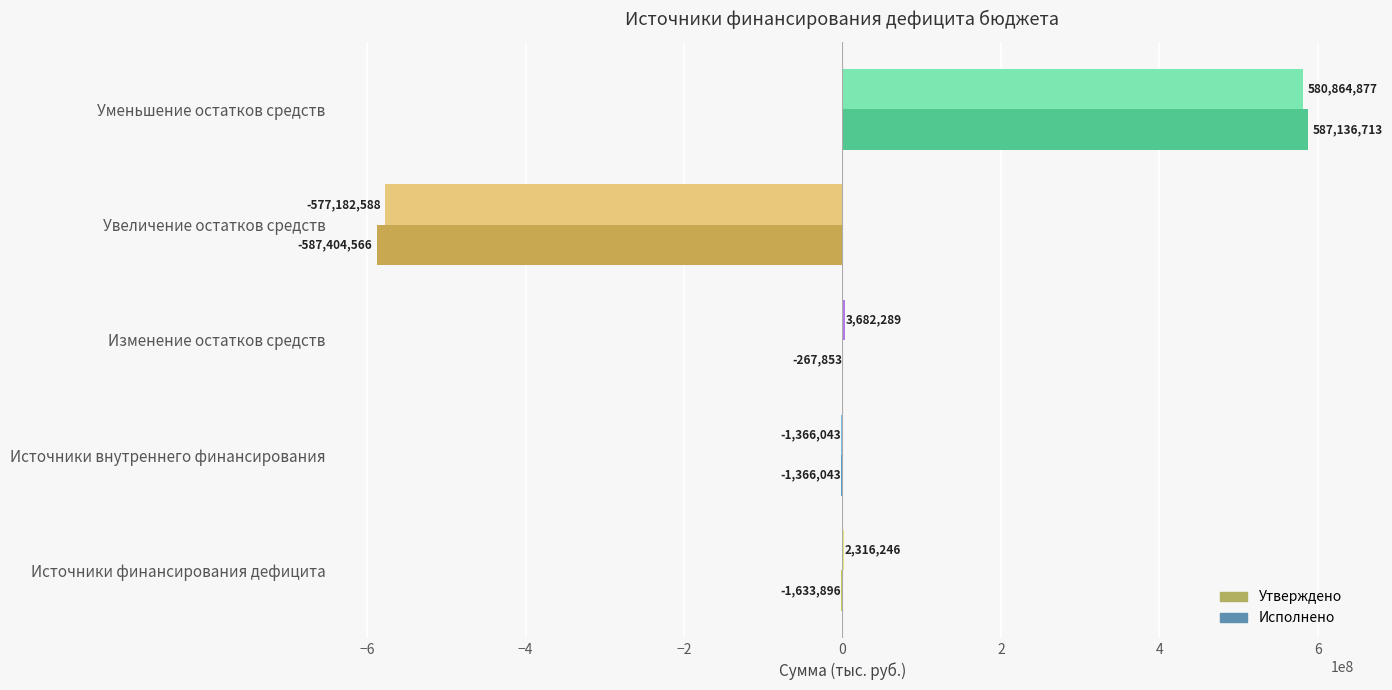

How many distinct data groups are displayed?

2